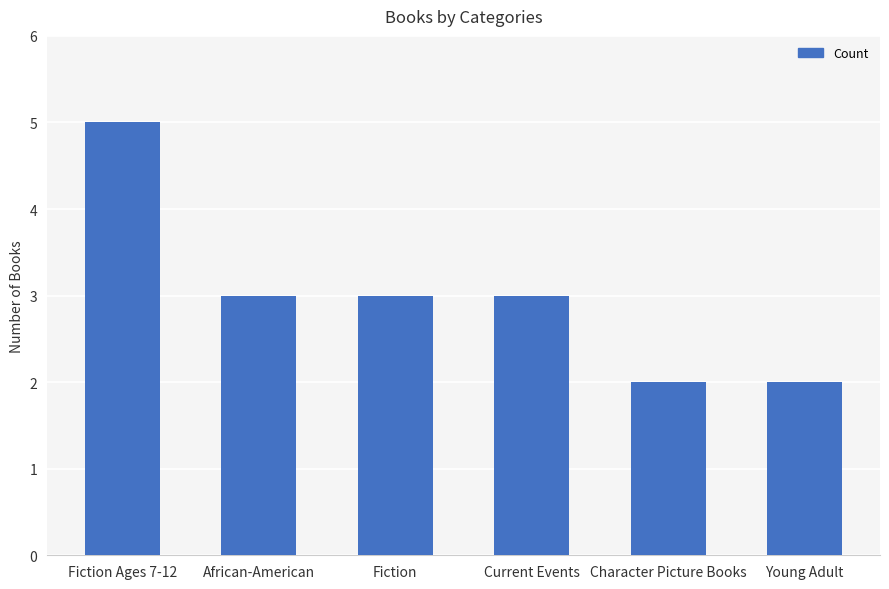

What is the difference between the maximum and minimum values?

3